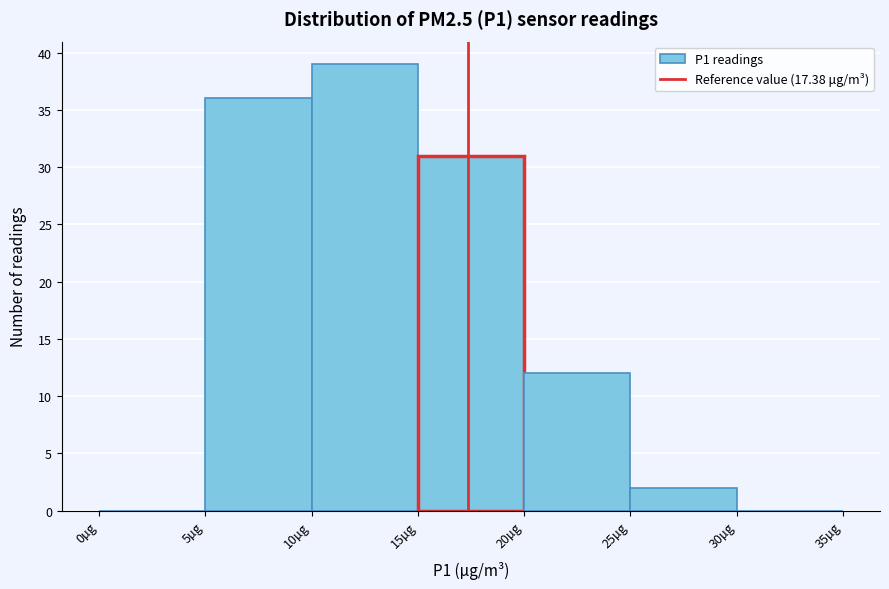

Reading left to right, transcribe this chart: for each bar, give the range it covers on the x-axis and its height. The values are not printed on the chart, so give them approximately, as read against the axis.

0 to 5: 0
5 to 10: 36
10 to 15: 39
15 to 20: 31
20 to 25: 12
25 to 30: 2
30 to 35: 0